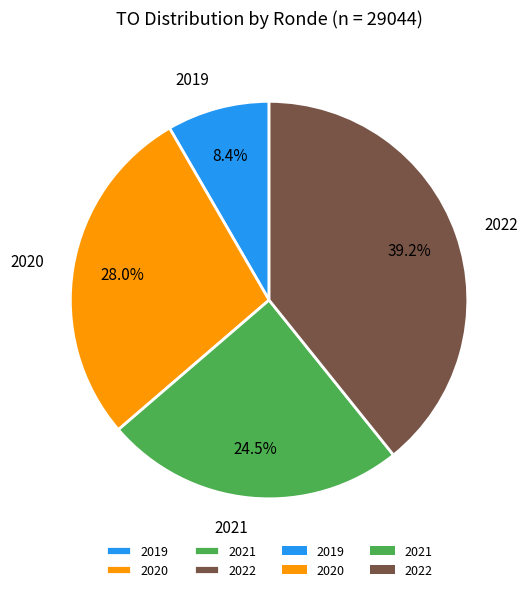

Rank the categories by value from lowest to highest.

2019, 2021, 2020, 2022